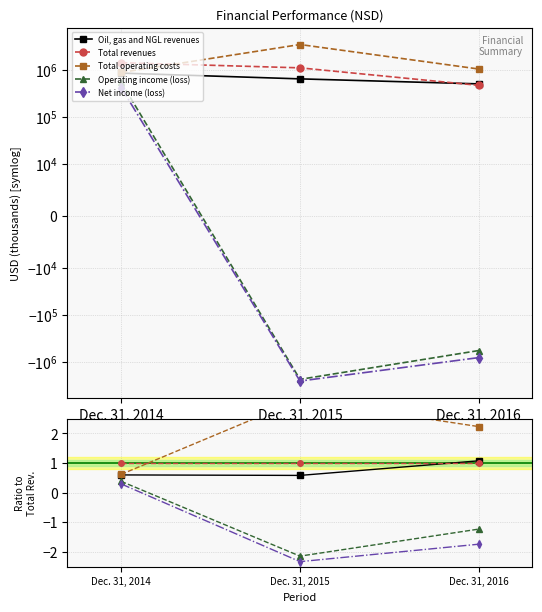

What is the value of the Operating income (loss) point at the 2nd from the left?

-2.1